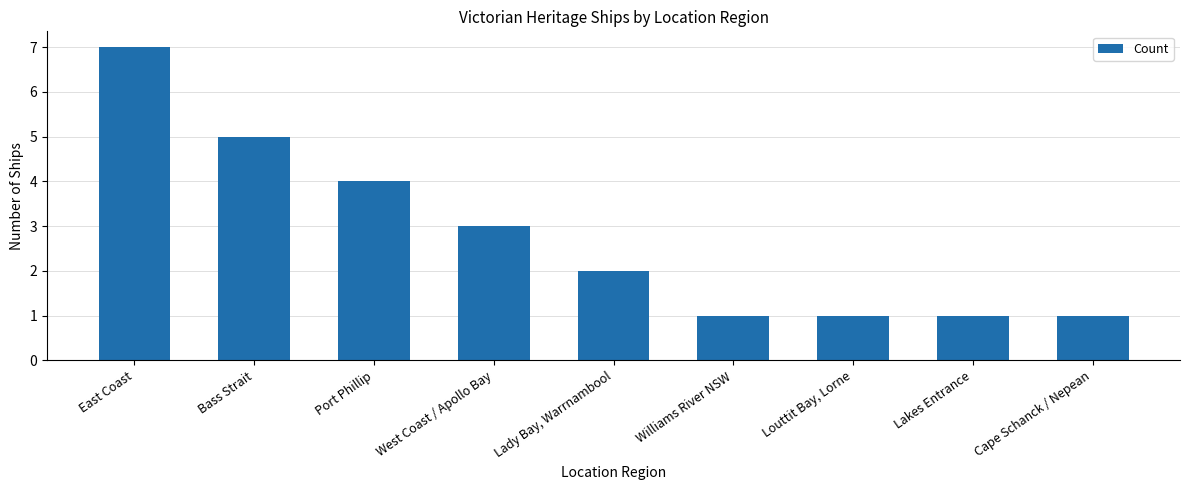

What is the minimum value shown in the chart?

1